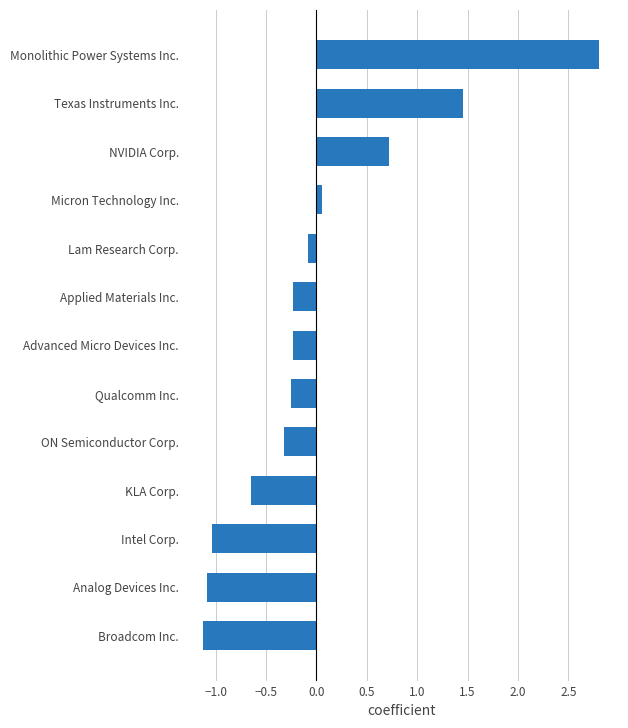

Which category has the highest value across all series?

Monolithic Power Systems Inc.